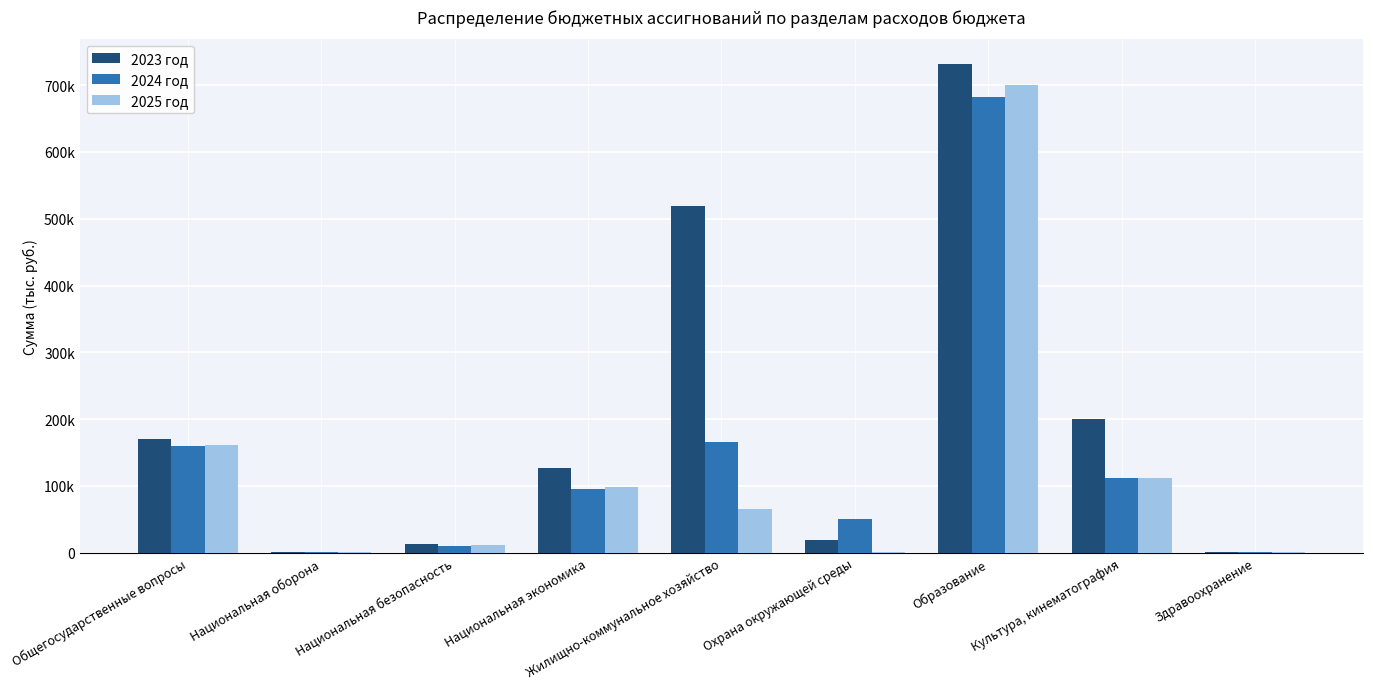

What is the smallest value displayed?

805.4